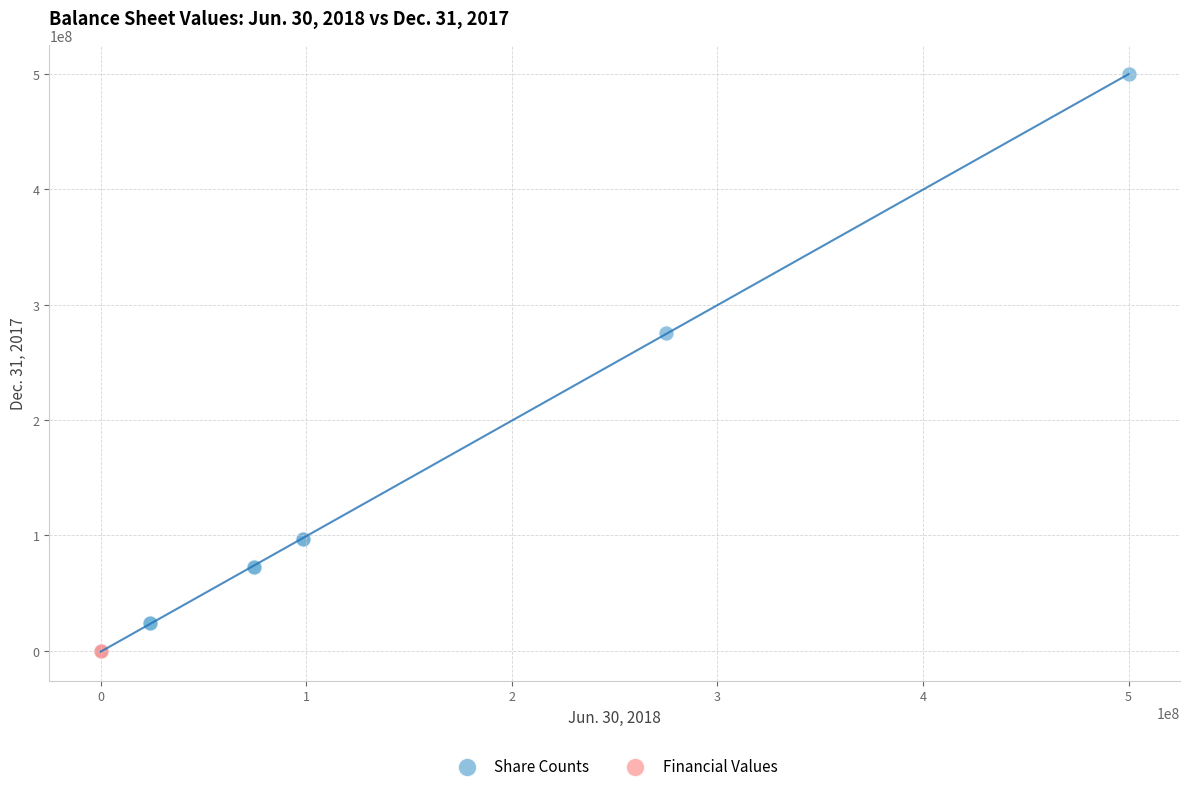

Which series reaches the maximum Y coordinate?

Share Counts